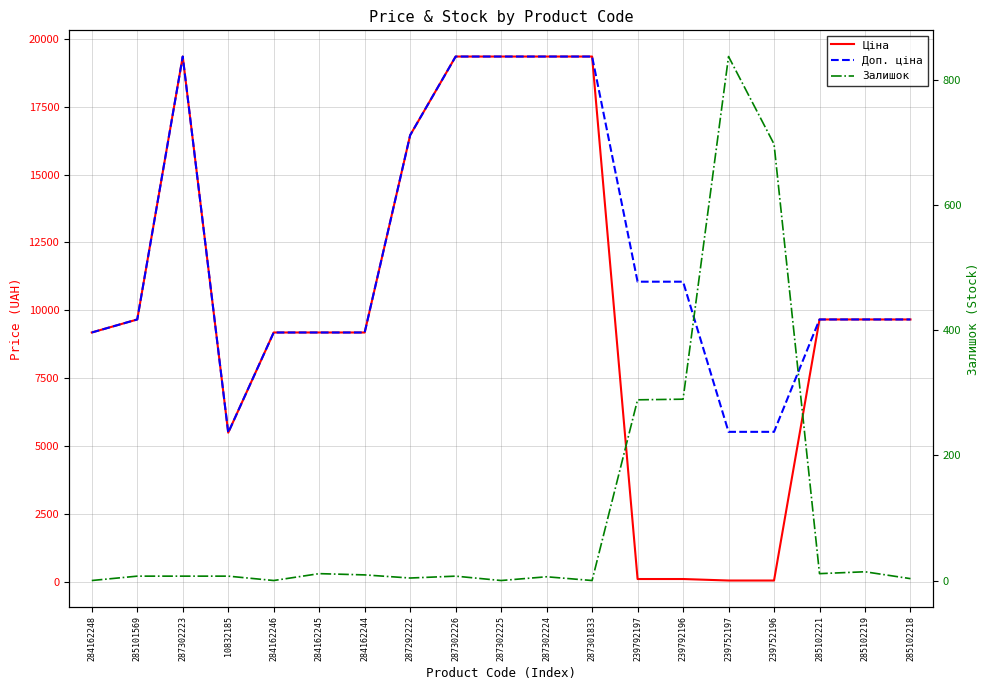

What is the difference between the second highest and second lowest values in the Доп. ціна series?

13815.1